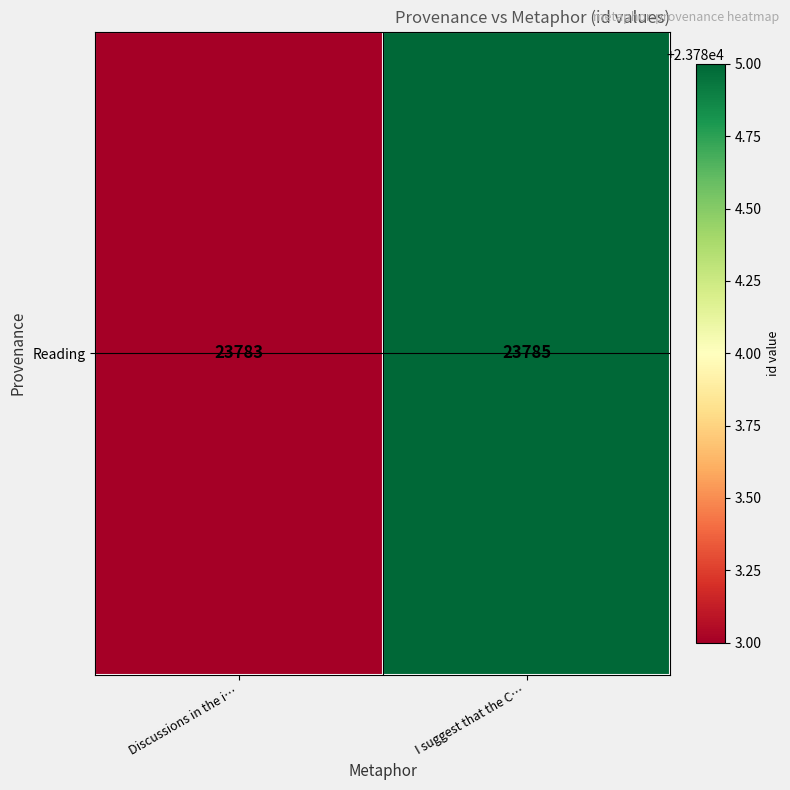

Where is the data nearest to the value 23784?

Discussions in the i…